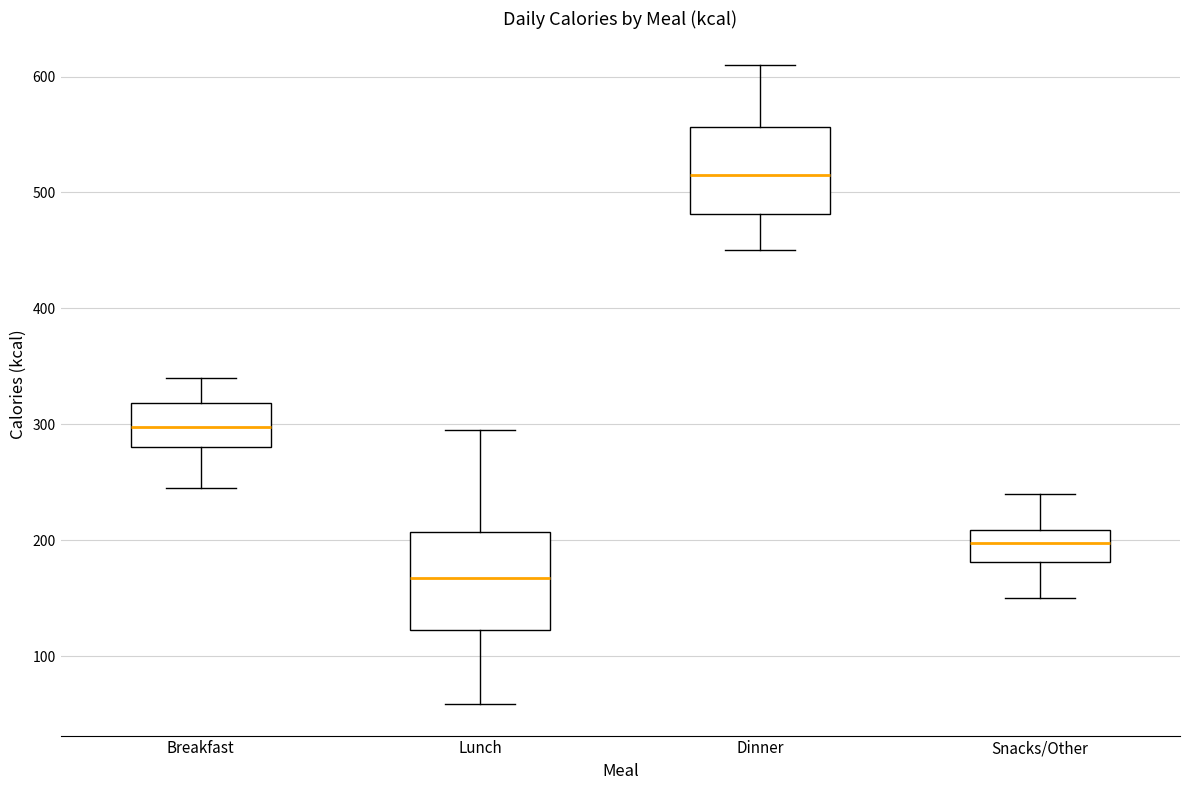

Which box has the lowest median line?

Lunch